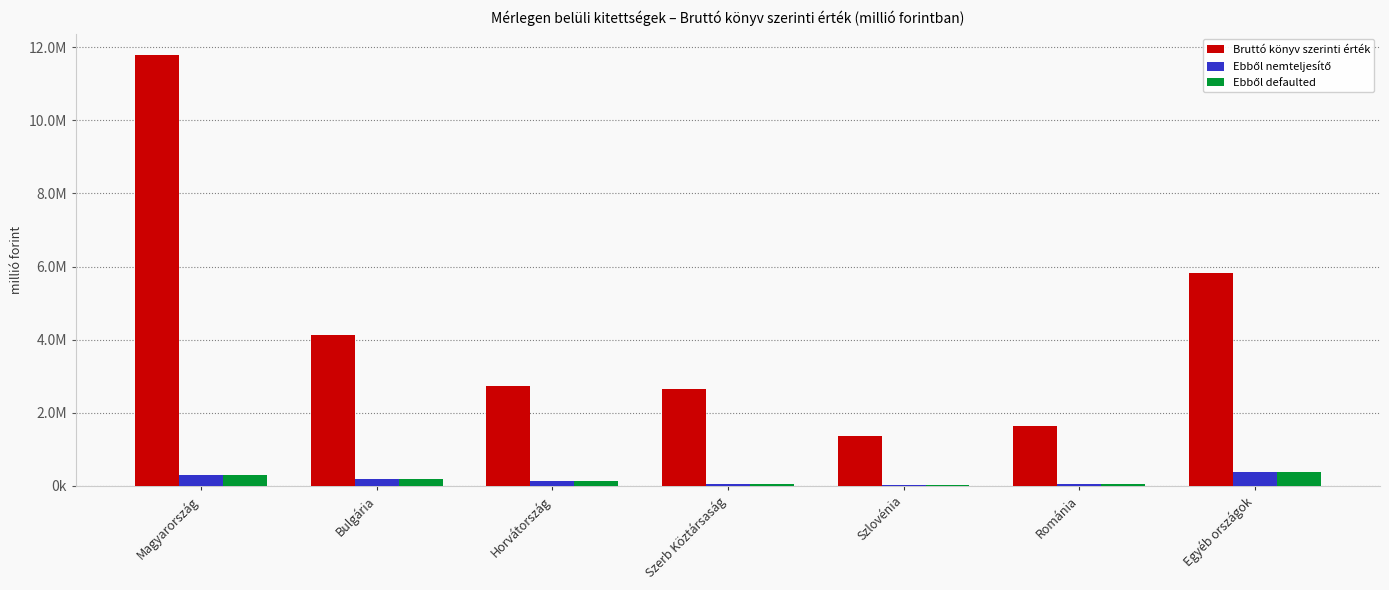

What is the value of the Ebből nemteljesítő bar at the 6th from the left?

63278.4